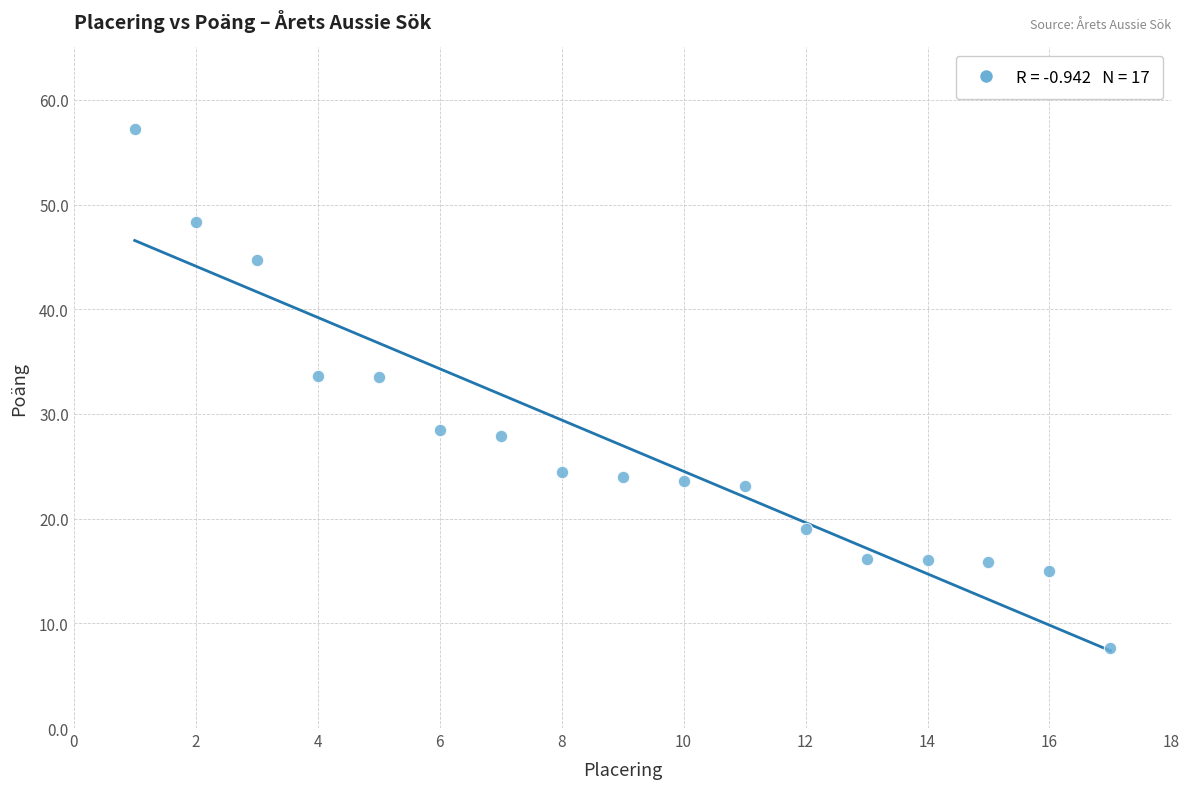

What is the range of Y values (max minus min)?

49.6